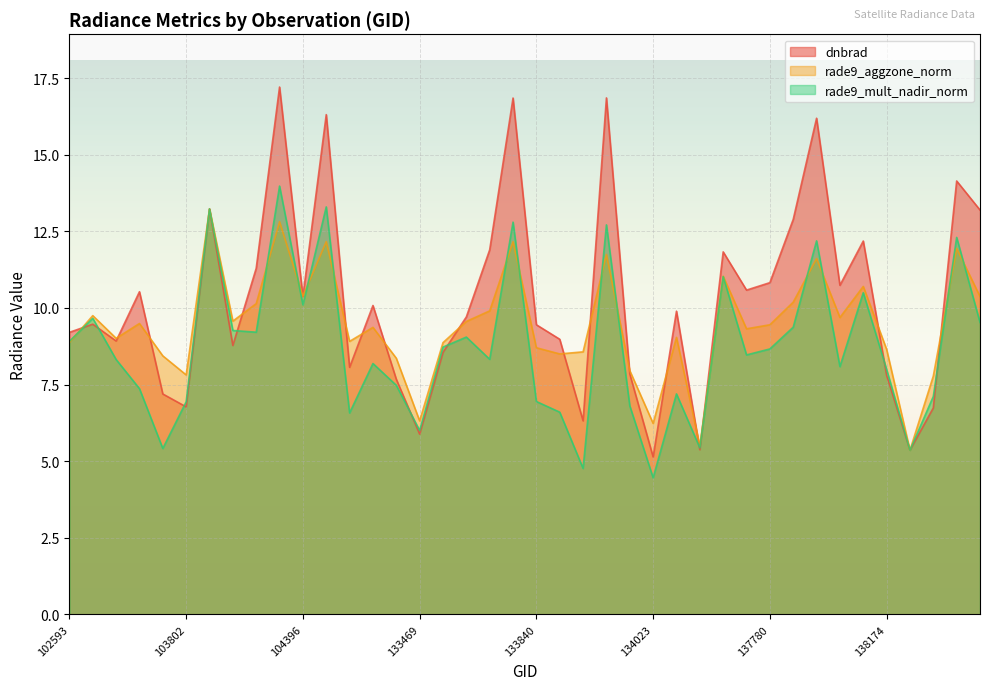

Rank the series by their average value, from highest to lowest.

dnbrad, rade9_aggzone_norm, rade9_mult_nadir_norm